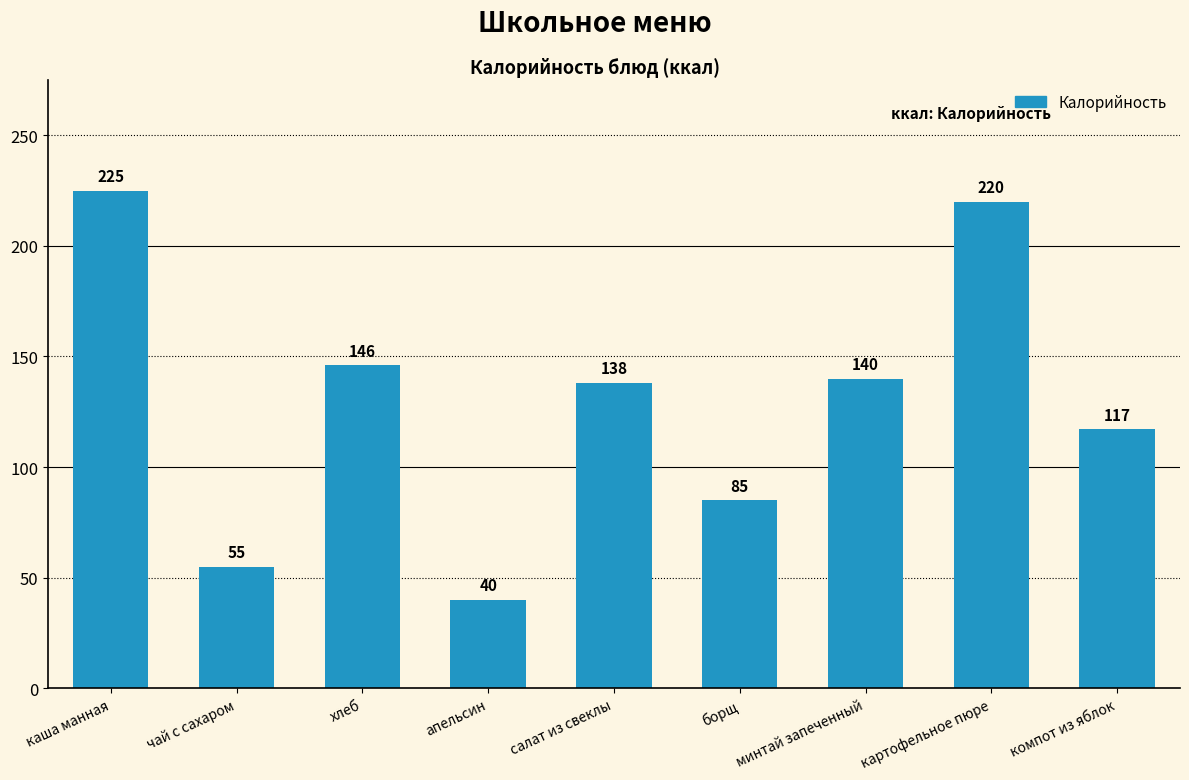

How many bars are there in total?

9